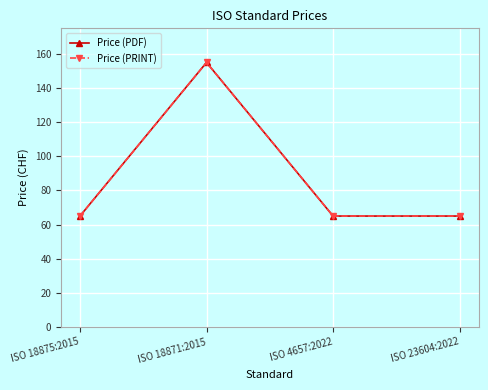

Does the chart have visible grid lines?

Yes